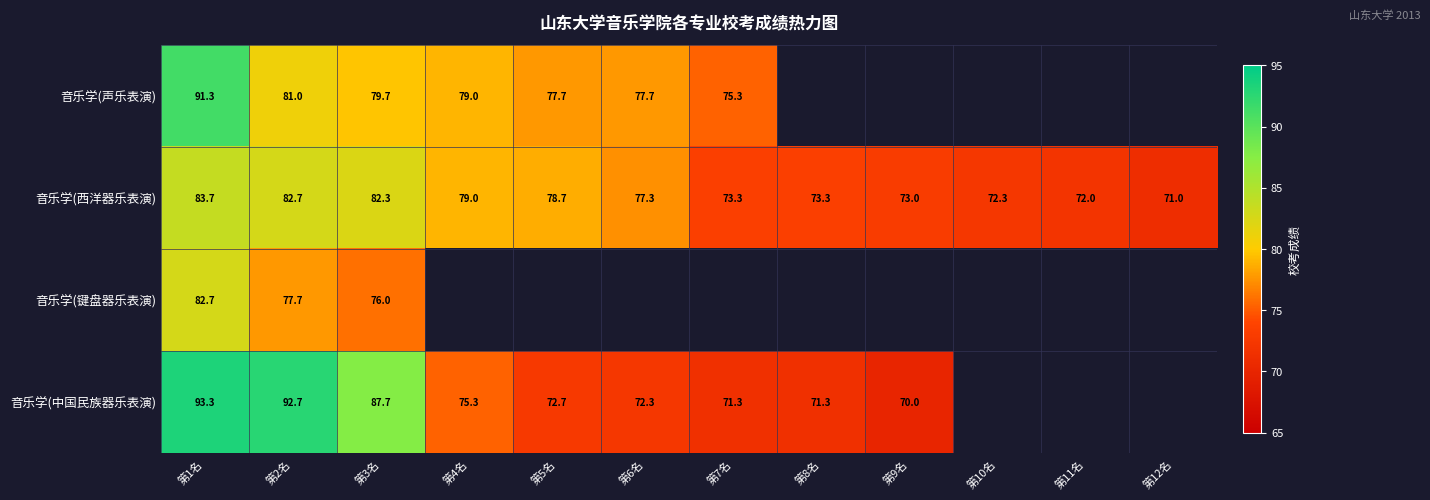

How many values in the 音乐学(西洋器乐表演) series exceed 77?

6